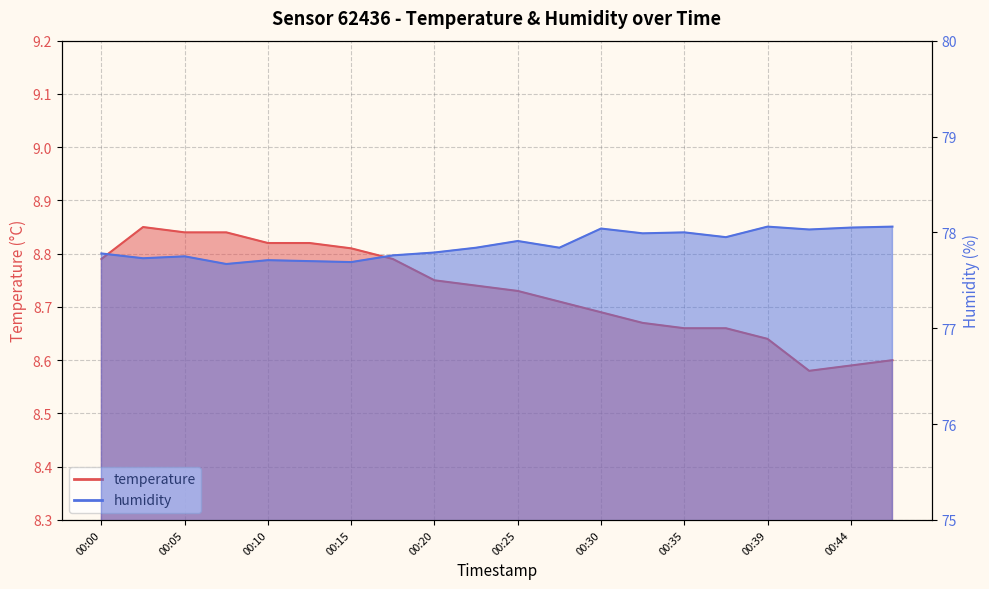

What is the approximate value of temperature at 00:05?

8.8